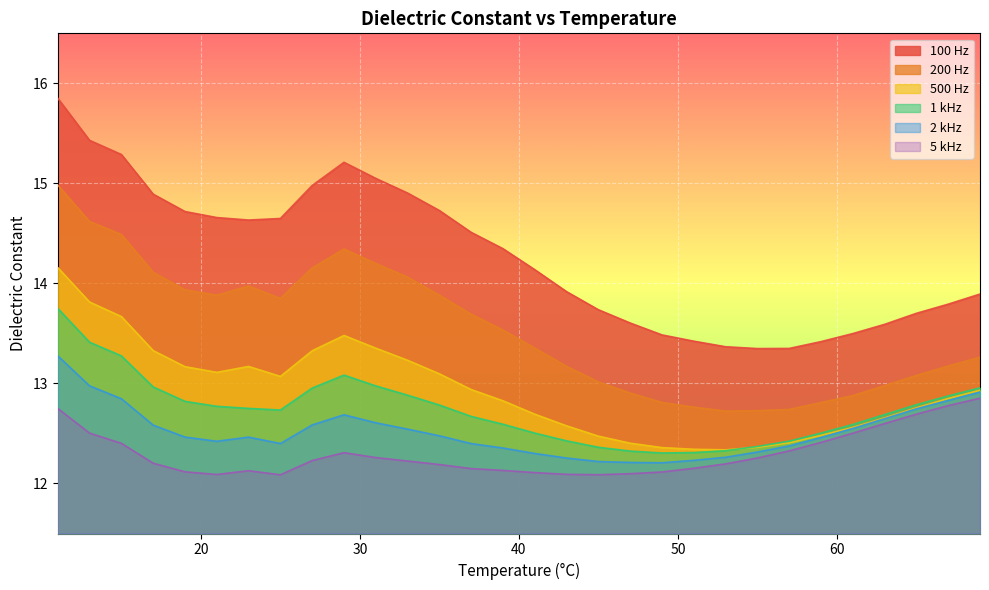

What is the value of the 5 kHz point at the 21st from the left?

12.2